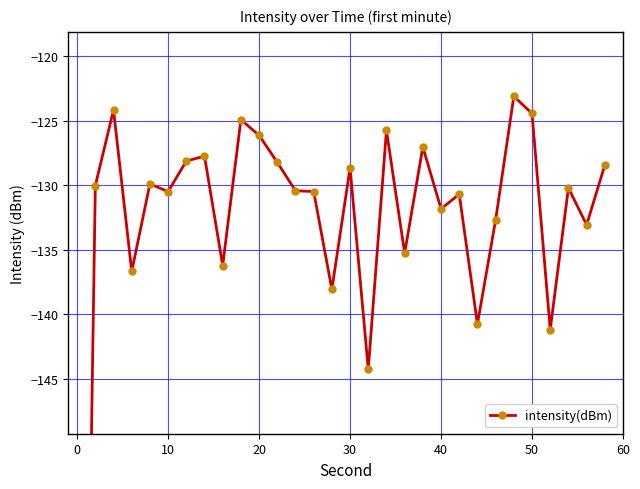

How many points are lower than both their immediate neighbors (excluding endpoints)?

10